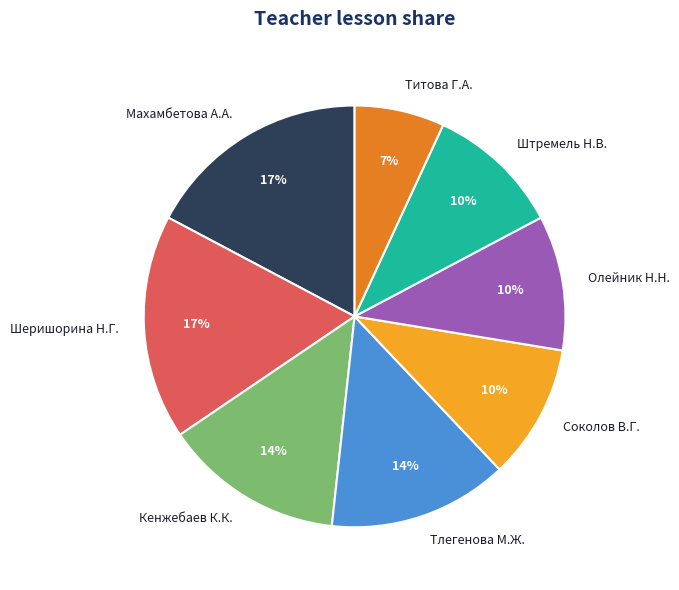

Is it true that Олейник Н.Н. is 3% of the pie?

False